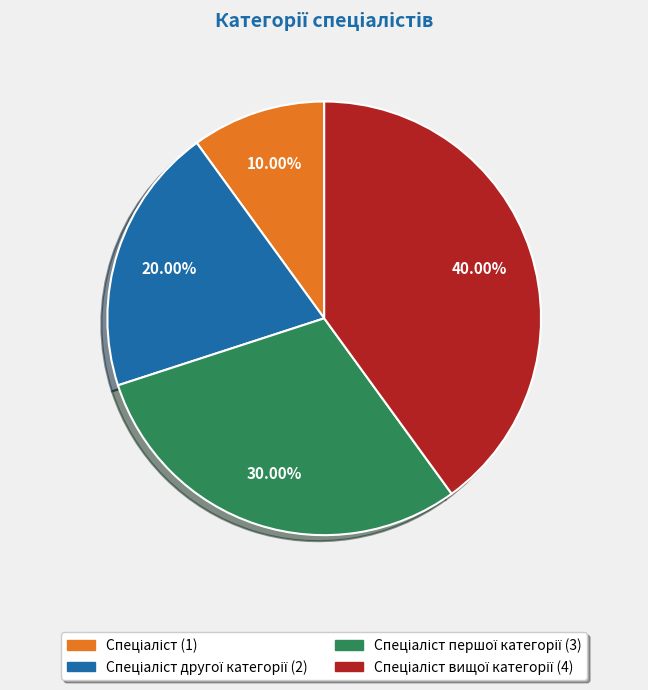

Count the number of slices in the pie.

4